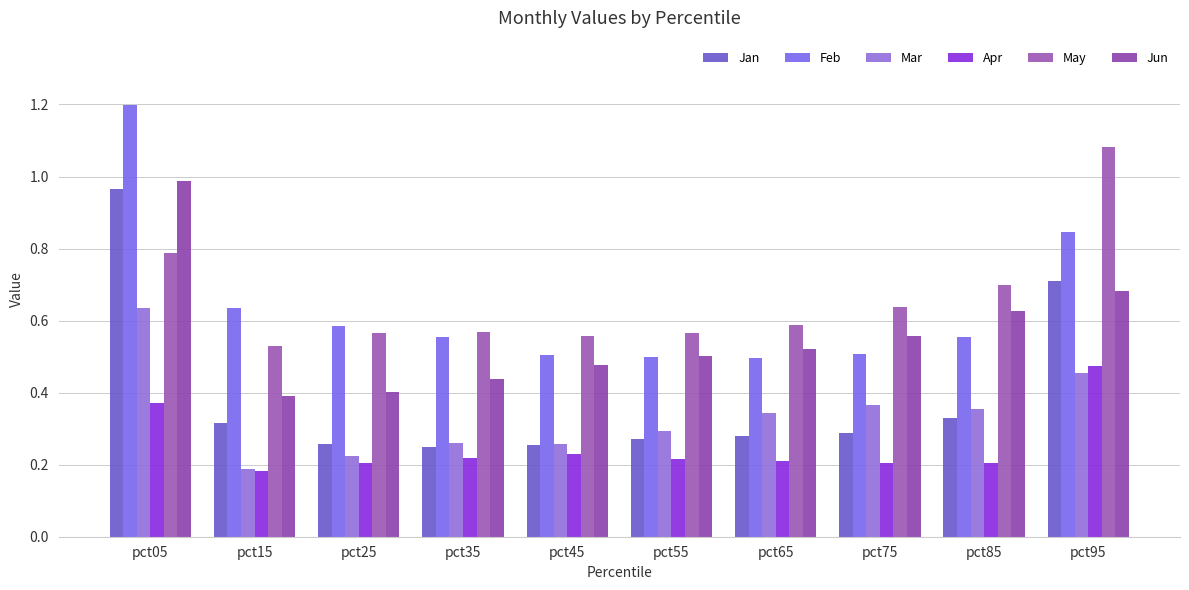

Reading left to right, extract all data points from this chart.

Jan: pct05=1.0	pct15=0.3	pct25=0.3	pct35=0.2	pct45=0.3	pct55=0.3	pct65=0.3	pct75=0.3	pct85=0.3	pct95=0.7
Feb: pct05=1.2	pct15=0.6	pct25=0.6	pct35=0.6	pct45=0.5	pct55=0.5	pct65=0.5	pct75=0.5	pct85=0.6	pct95=0.8
Mar: pct05=0.6	pct15=0.2	pct25=0.2	pct35=0.3	pct45=0.3	pct55=0.3	pct65=0.3	pct75=0.4	pct85=0.4	pct95=0.5
Apr: pct05=0.4	pct15=0.2	pct25=0.2	pct35=0.2	pct45=0.2	pct55=0.2	pct65=0.2	pct75=0.2	pct85=0.2	pct95=0.5
May: pct05=0.8	pct15=0.5	pct25=0.6	pct35=0.6	pct45=0.6	pct55=0.6	pct65=0.6	pct75=0.6	pct85=0.7	pct95=1.1
Jun: pct05=1.0	pct15=0.4	pct25=0.4	pct35=0.4	pct45=0.5	pct55=0.5	pct65=0.5	pct75=0.6	pct85=0.6	pct95=0.7